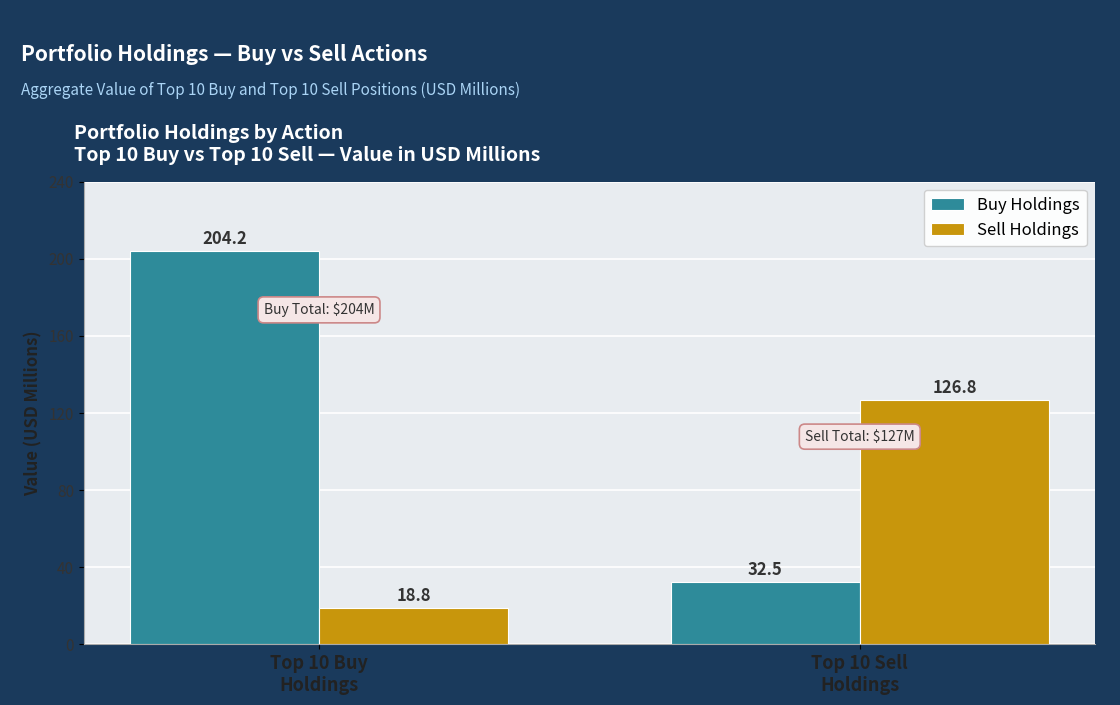

What is the difference between the maximum and minimum values in the Sell Holdings series?

108.0